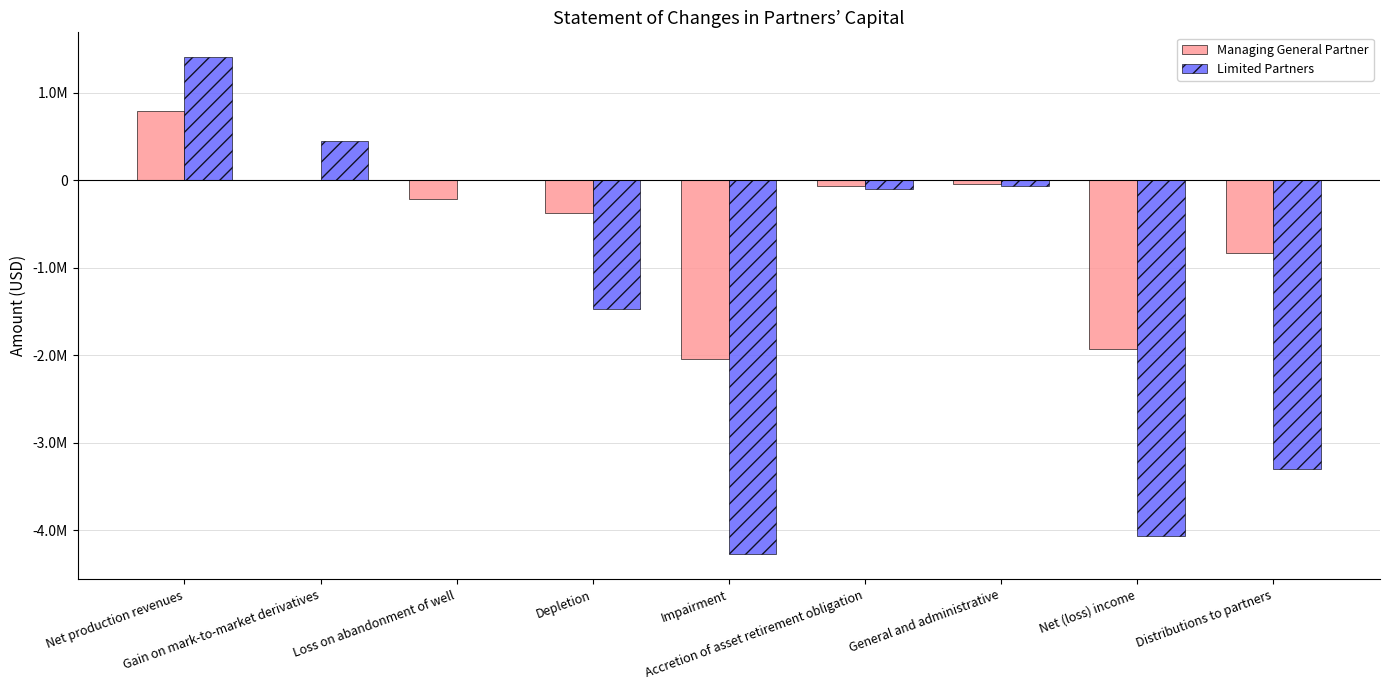

What is the value of the Limited Partners bar at the 1st from the left?

1406400